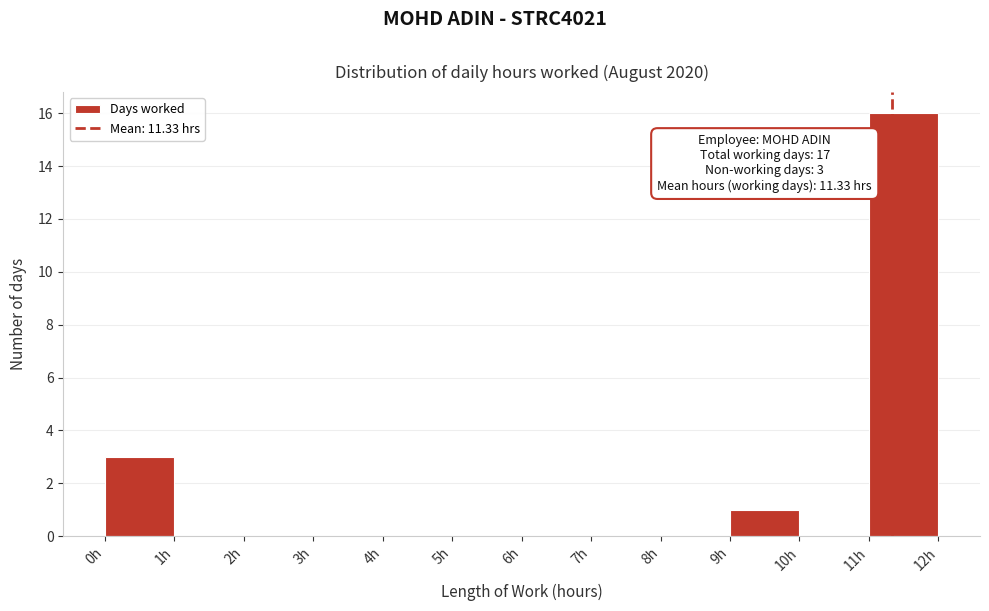

Over which range of the x-axis is the bar tallest?

11 to 12